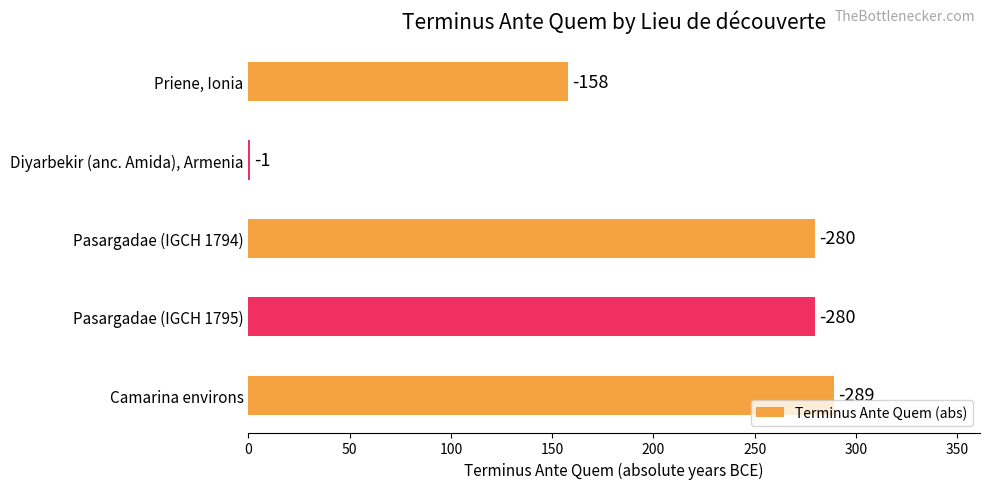

Are the bars horizontal?

Yes